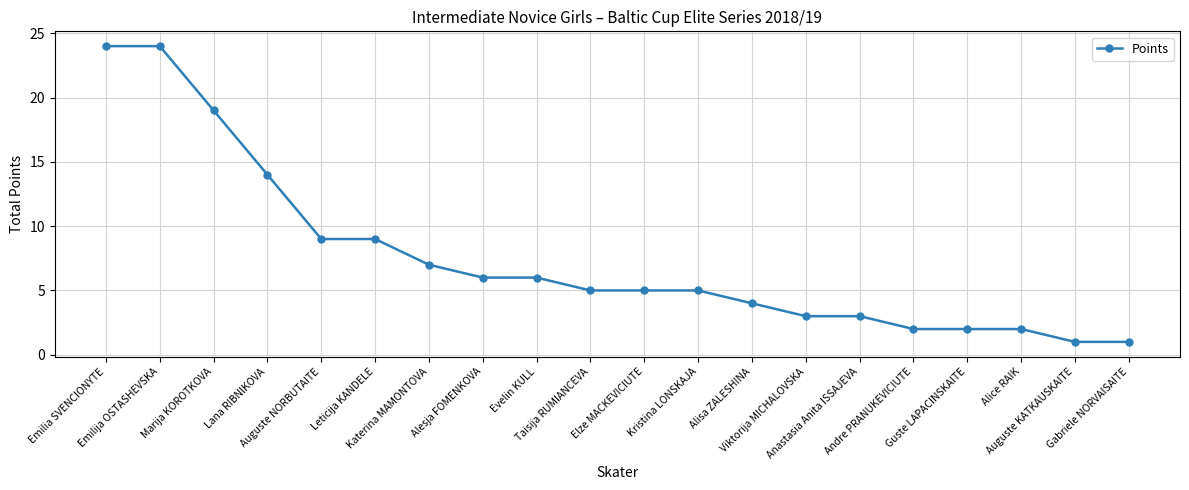

What is the label of the 15th point from the left?

Anastasia Anita ISSAJEVA